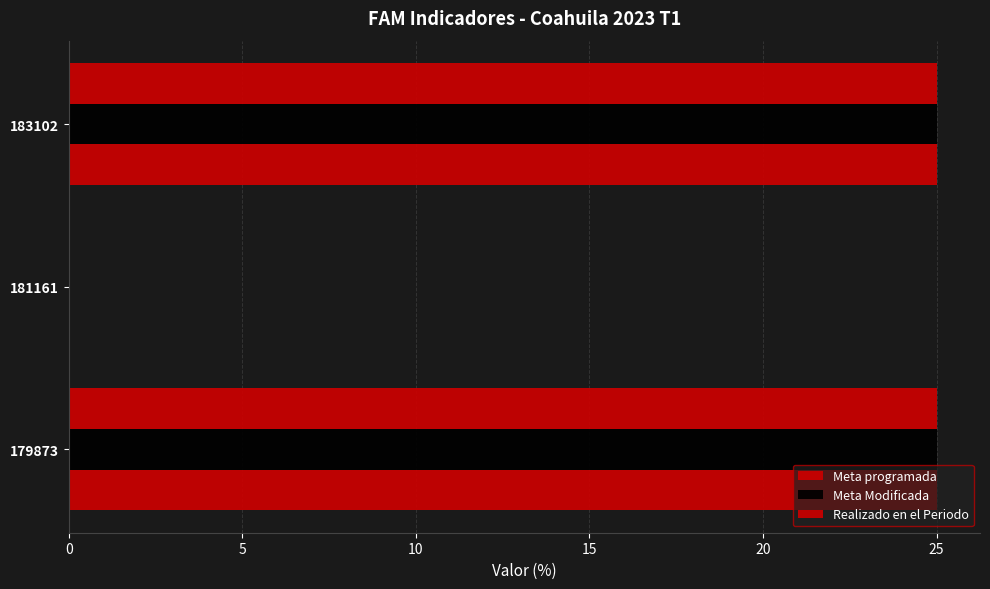

How many data points does each series have?

3